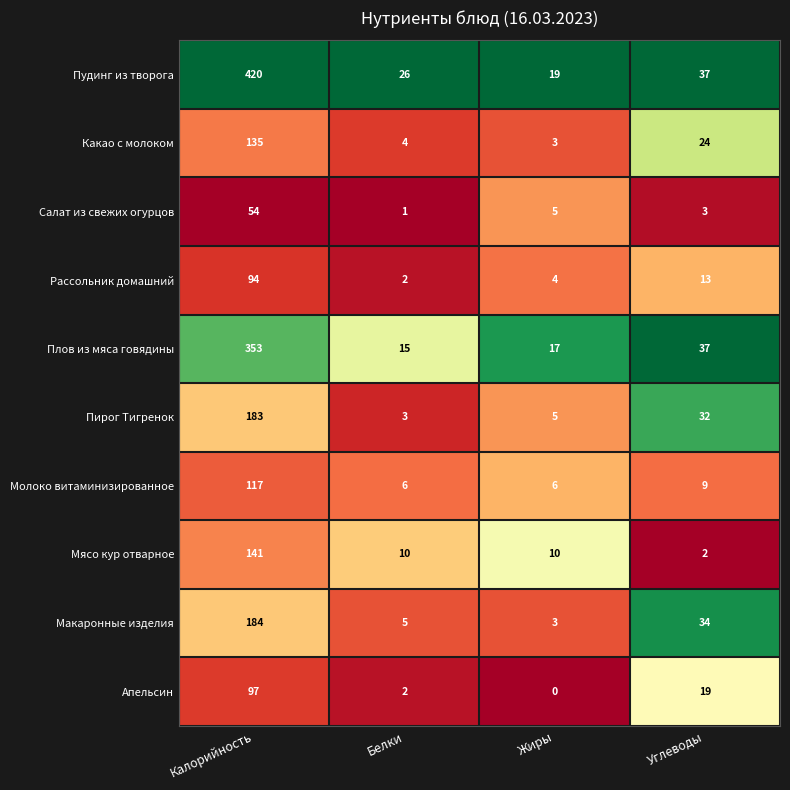

Which series has the widest spread of values?

Пудинг из творога